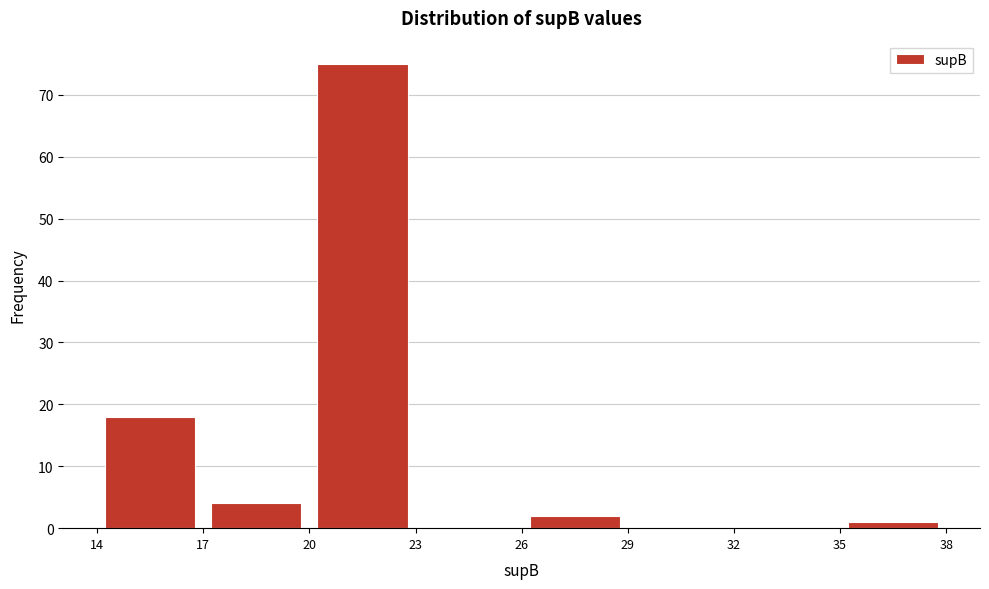

What is the height of the bar covering 26 to 29 on the x-axis? The values are not printed on the chart, so give them approximately, as read against the axis.

2